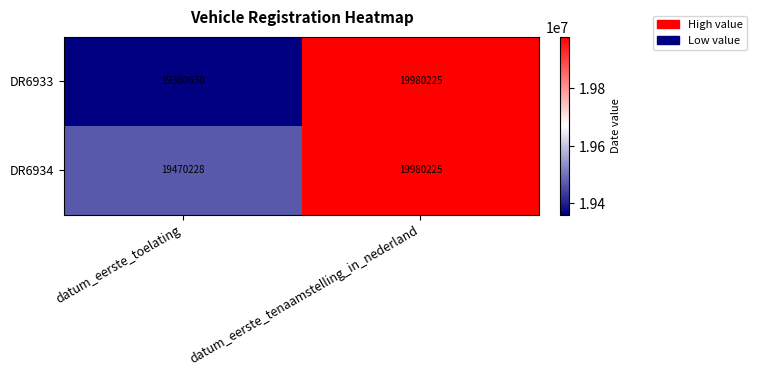

Between datum_eerste_toelating and datum_eerste_tenaamstelling_in_nederland, which series saw the biggest shift?

DR6933